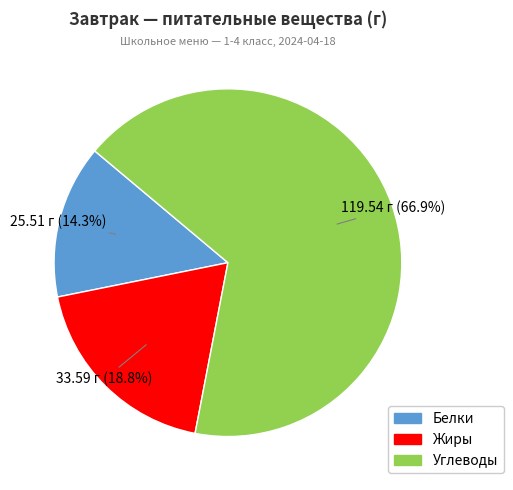

The Белки slice represents 14% of the pie. True or false?

True